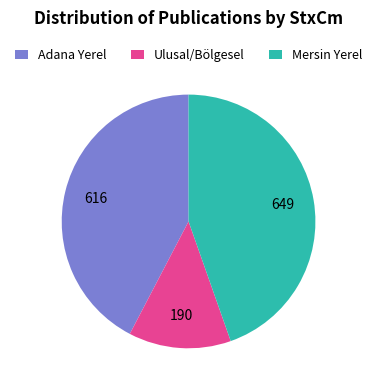

Which slice is the smallest?

Ulusal/Bölgesel